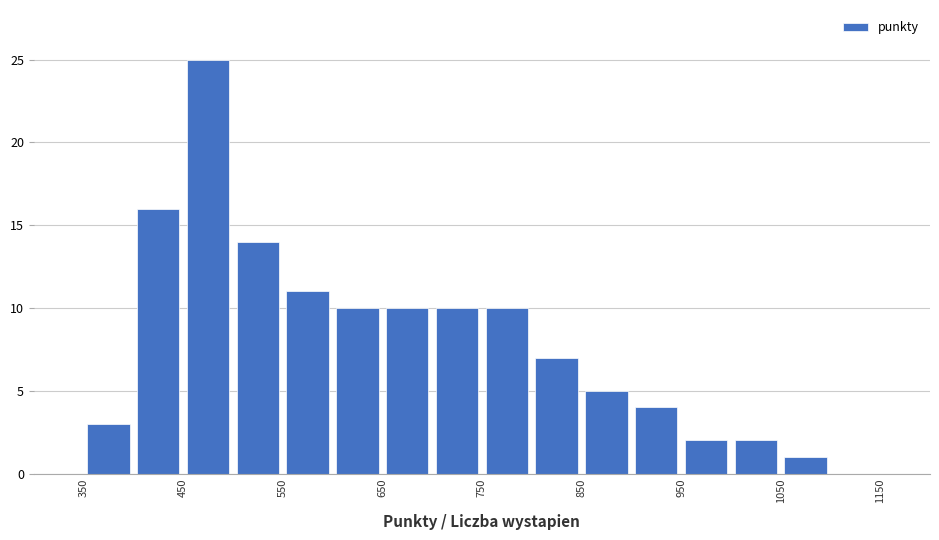

Over which range of the x-axis is the bar tallest?

450 to 500